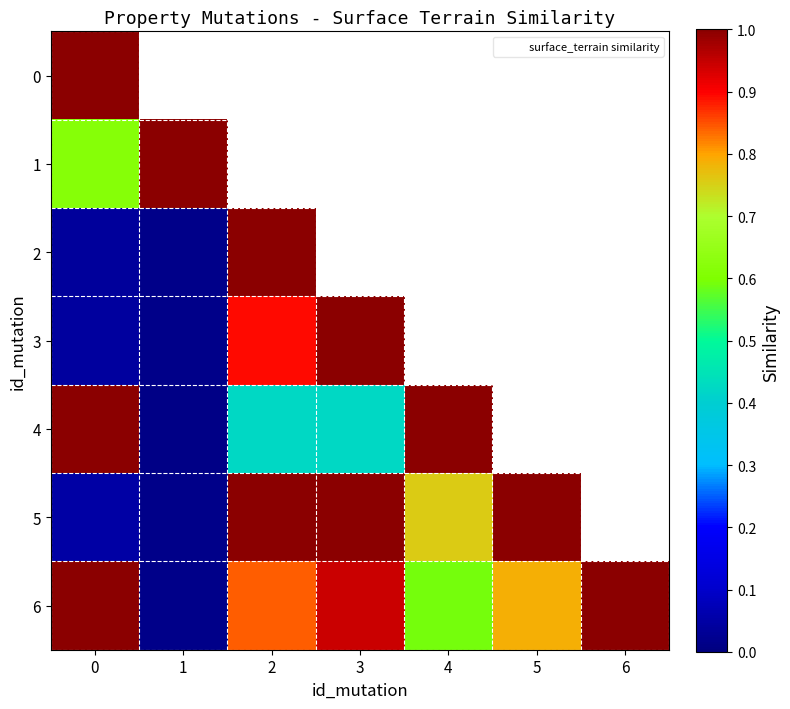

Is the value of 6 at 0 greater than the value of 4 at 6?

No